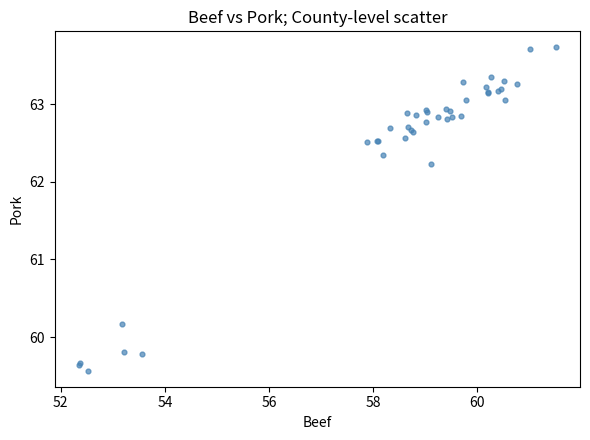

What Y value in the scatter plot is closest to 61?

60.2